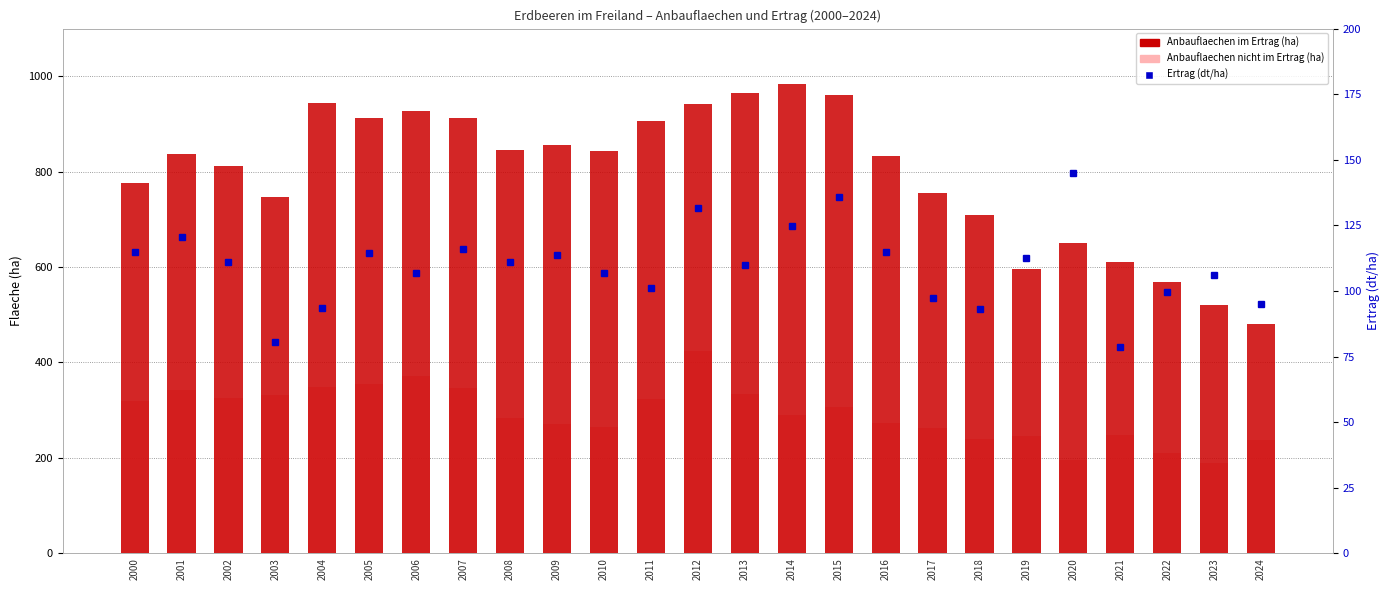

At which category does the chart reach its minimum across all series?

2021